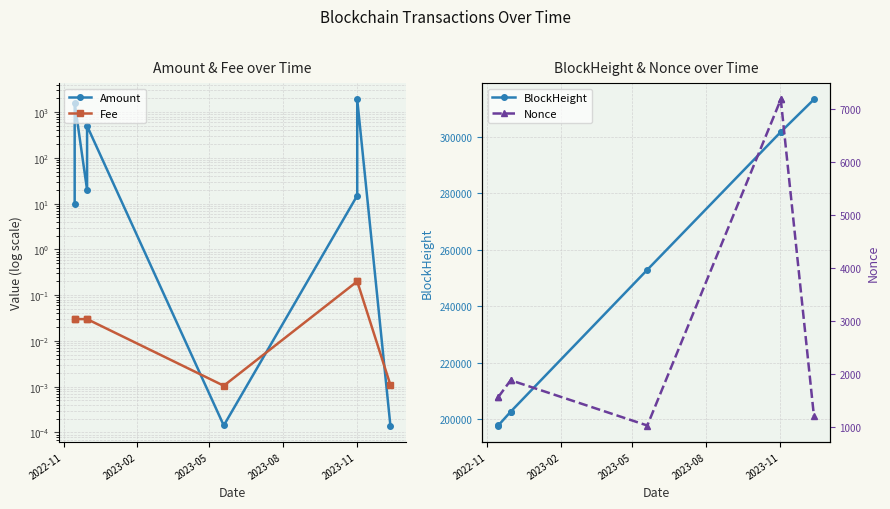

What is the sum of all Amount values?

4029.5